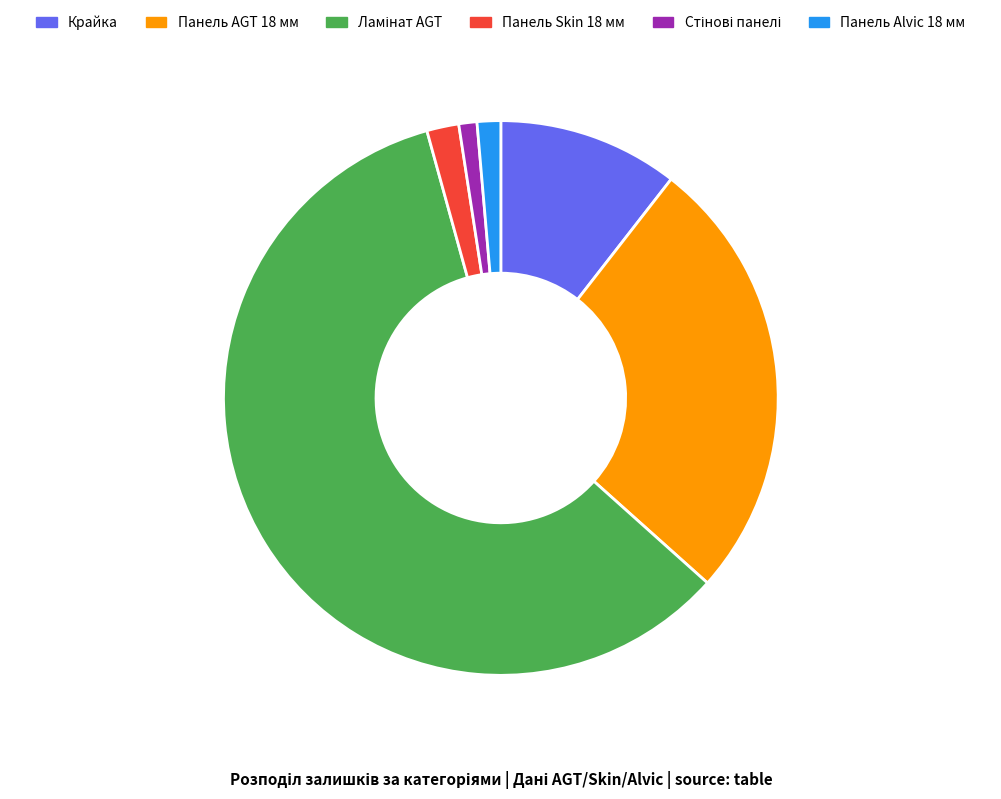

Is there a majority slice in this chart?

Yes